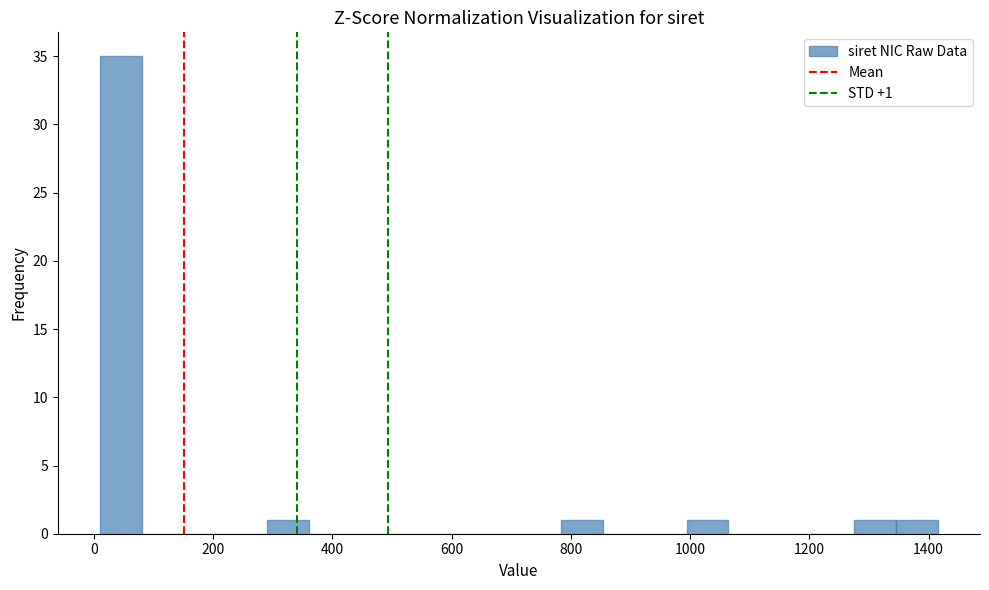

Read against the x-axis, roughly where is the centre of the tallest bar?

40